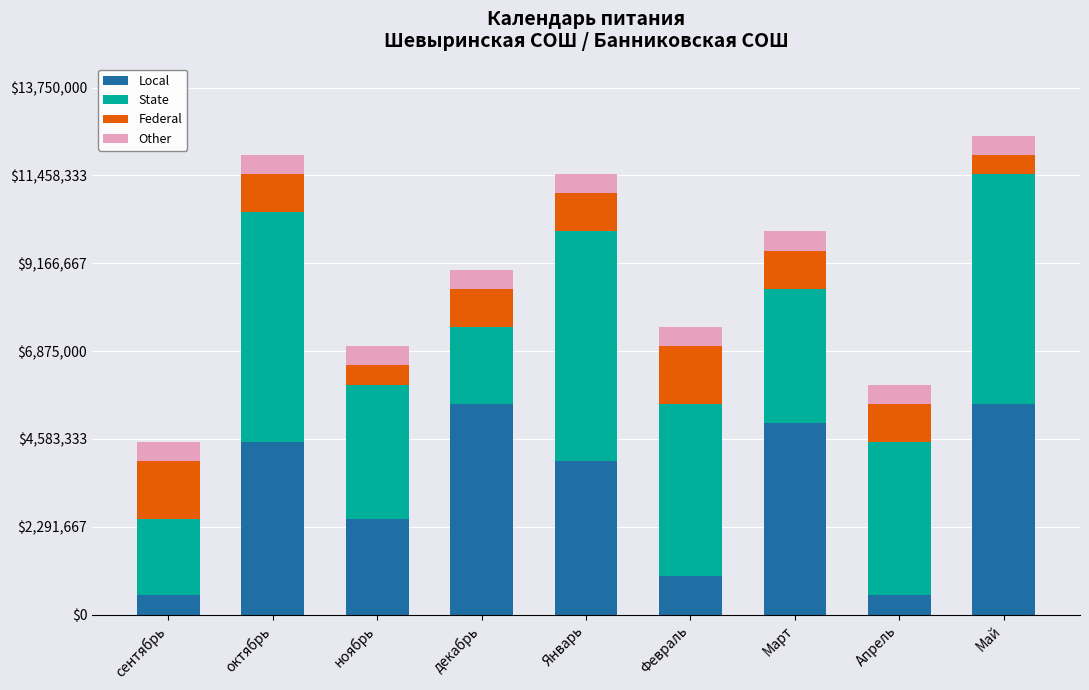

What is the total value across all series at ноябрь?

7000000